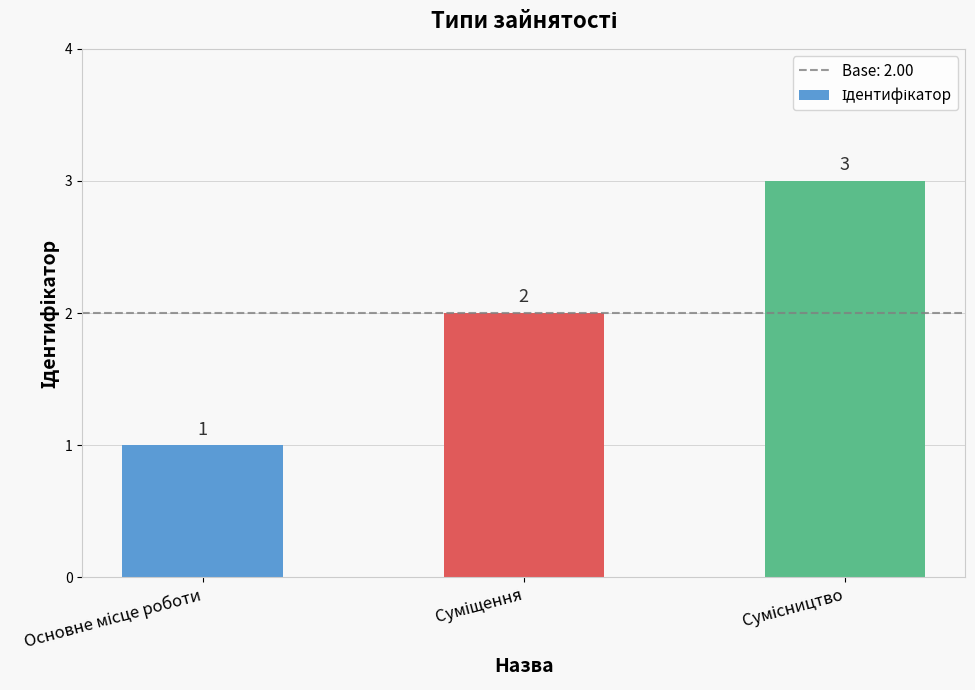

Count the values in the range 1 to 3.

3